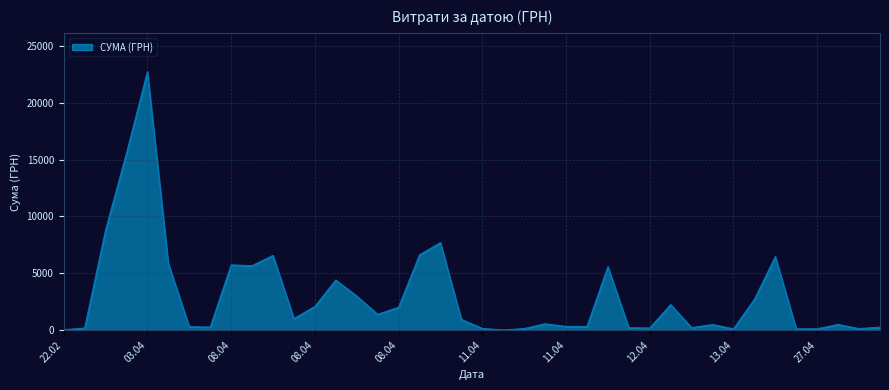

What is the sum of all values?

121839.8